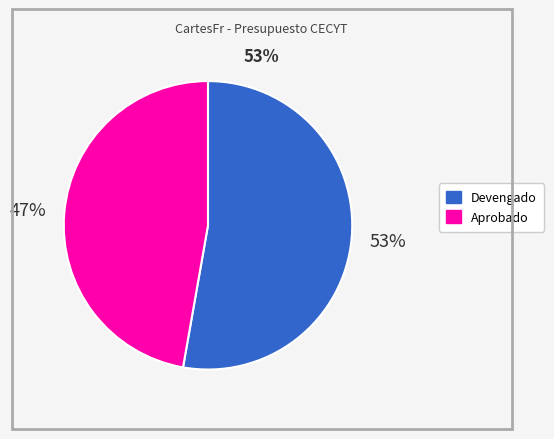

To the nearest percent, what is the difference between the largest and smallest slice percentages?

6%